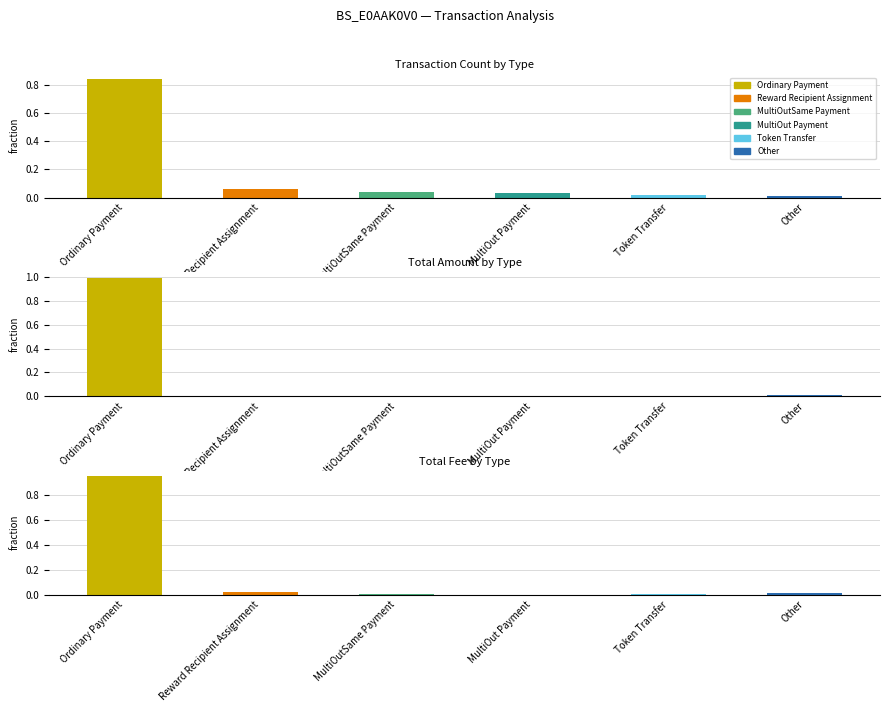

What is the average value of the Total Amount series?

0.2